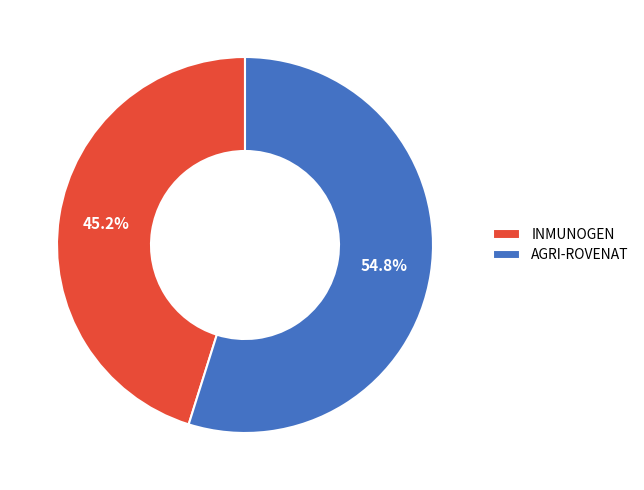

True or false: INMUNOGEN accounts for 57% of the total.

False